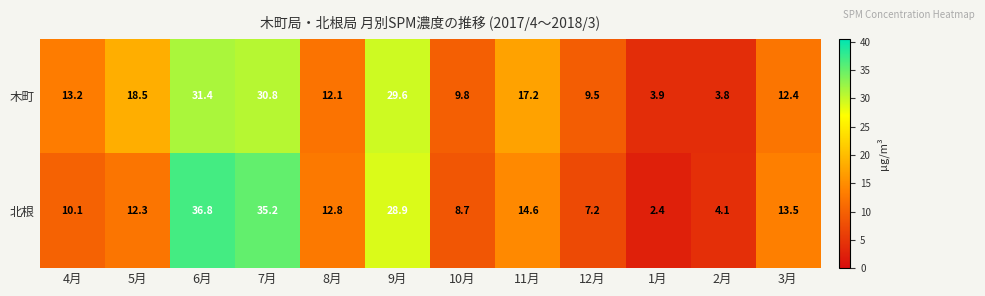

At 10月, list the series in order from largest to smallest.

木町, 北根